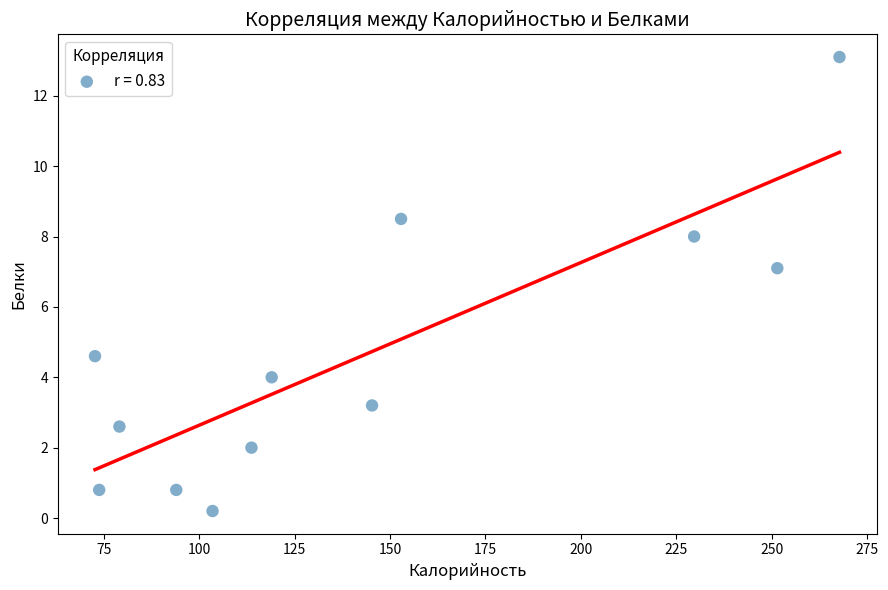

What is the range of X values (max minus min)?

195.1